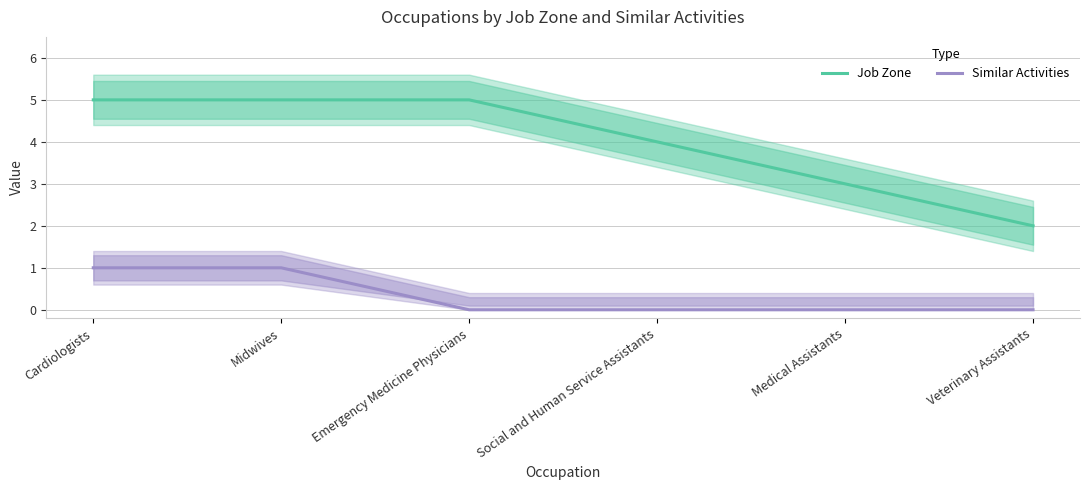

What is the minimum value for Job Zone?

2